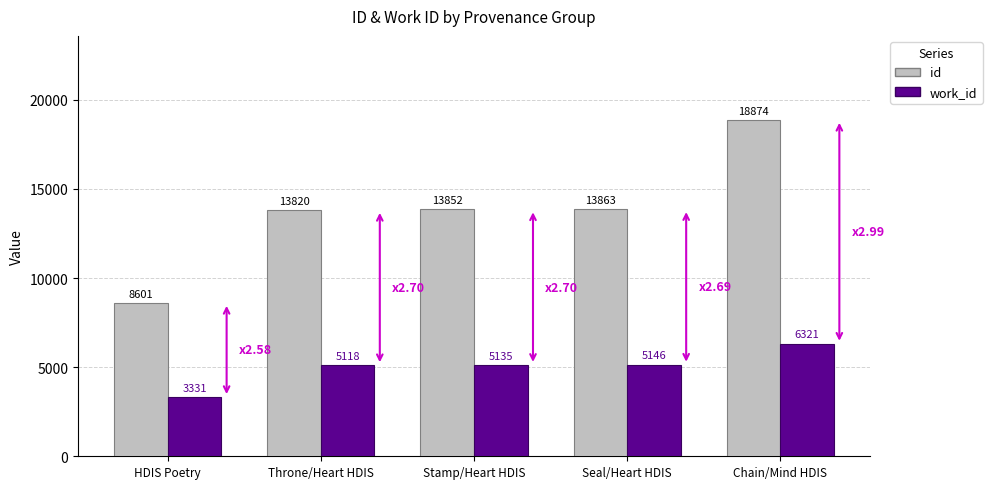

What is the label of the 1st bar from the right?

Chain/Mind HDIS